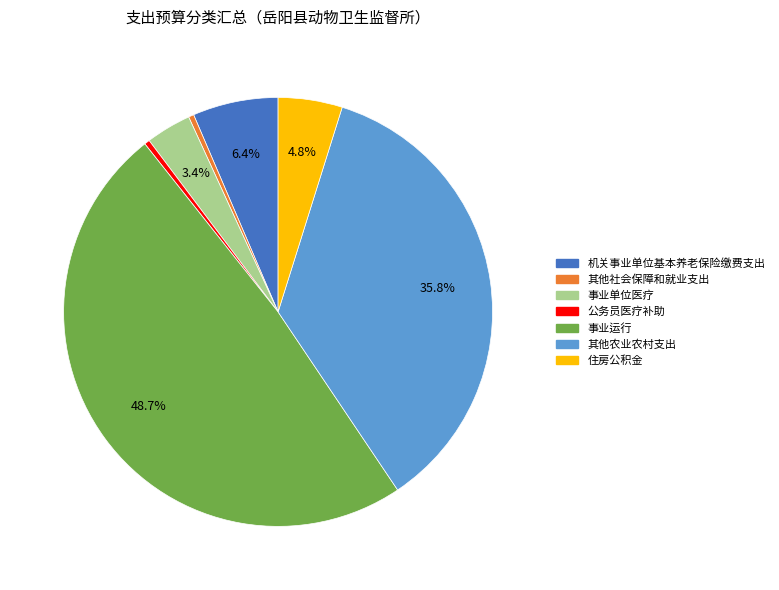

Between 公务员医疗补助 and 事业运行, which is larger?

事业运行